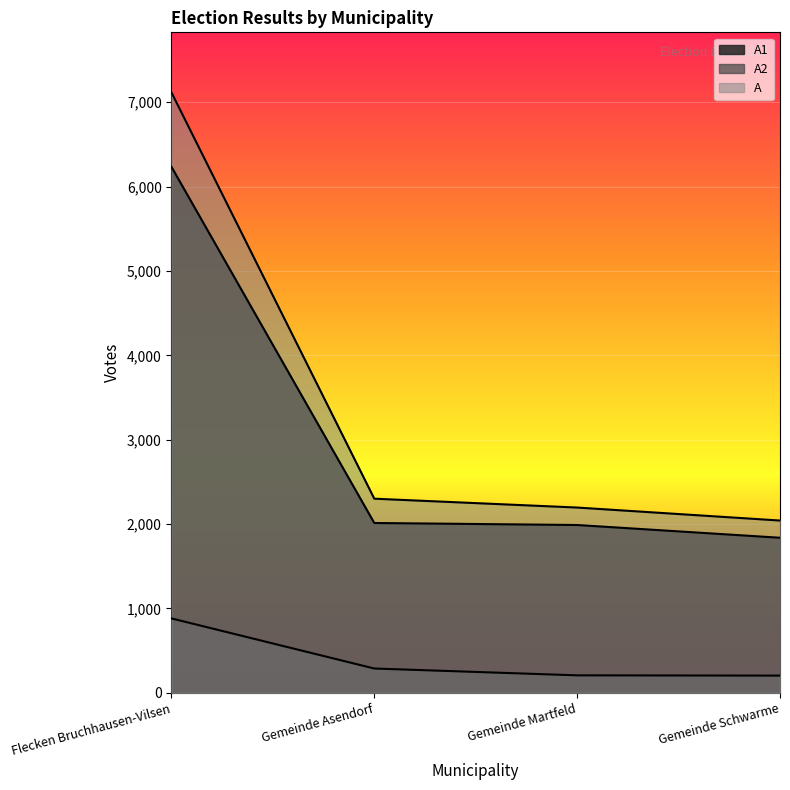

Reading left to right, transcribe all the data shown in this chart.

A1: Flecken Bruchhausen-Vilsen=6235	Gemeinde Asendorf=2013	Gemeinde Martfeld=1989	Gemeinde Schwarme=1838
A2: Flecken Bruchhausen-Vilsen=882	Gemeinde Asendorf=288	Gemeinde Martfeld=207	Gemeinde Schwarme=204
A: Flecken Bruchhausen-Vilsen=7117	Gemeinde Asendorf=2301	Gemeinde Martfeld=2196	Gemeinde Schwarme=2042